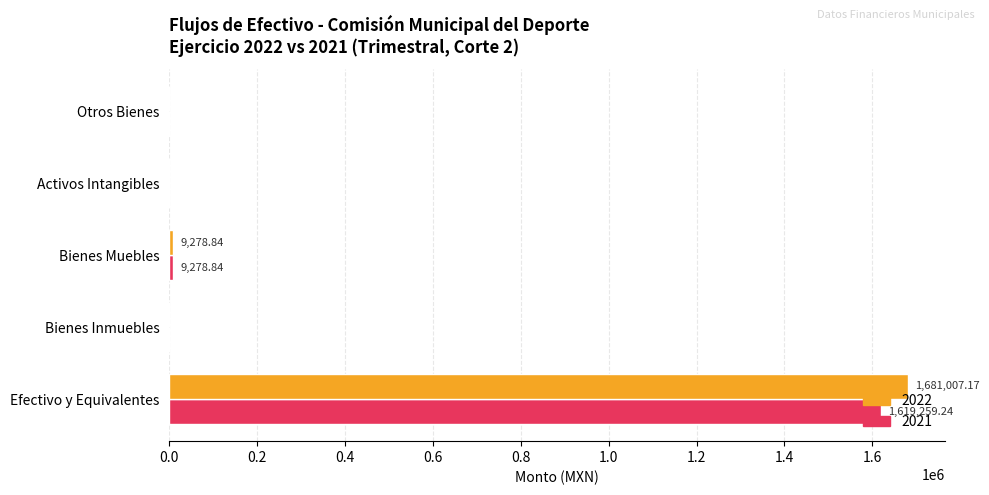

Which category has the highest value across all series?

Efectivo y Equivalentes